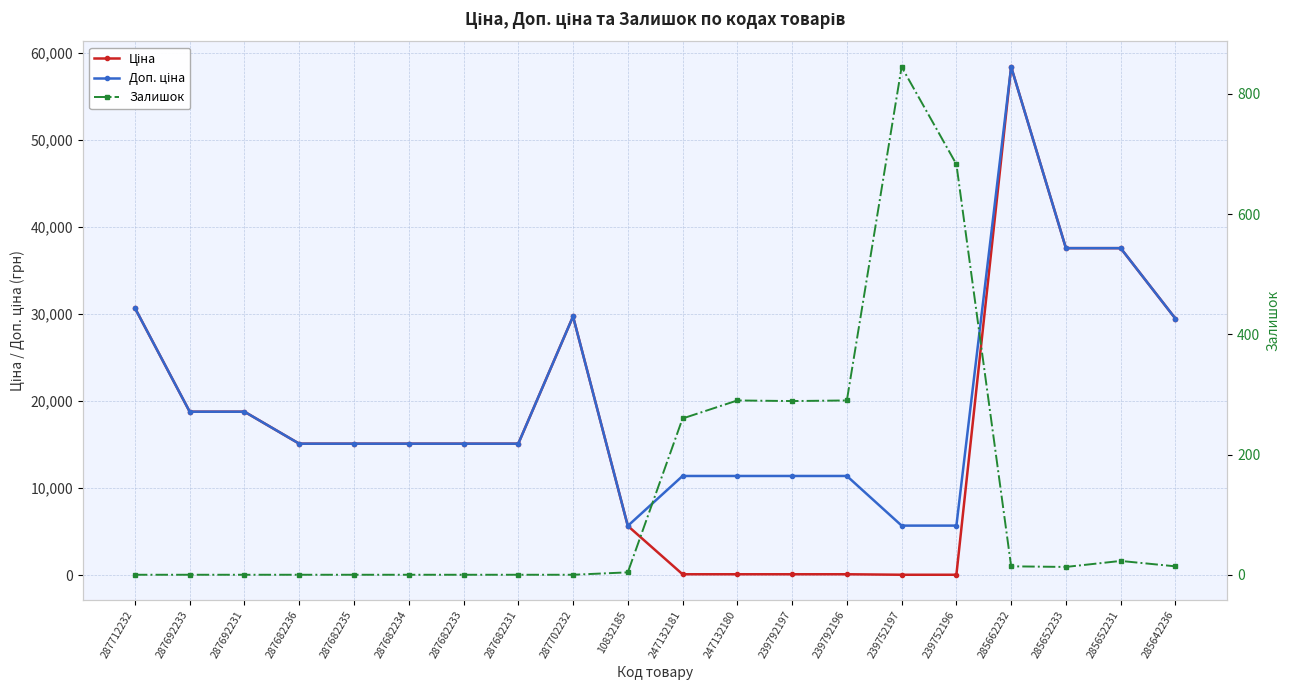

Which series has the largest range (max minus min)?

Ціна